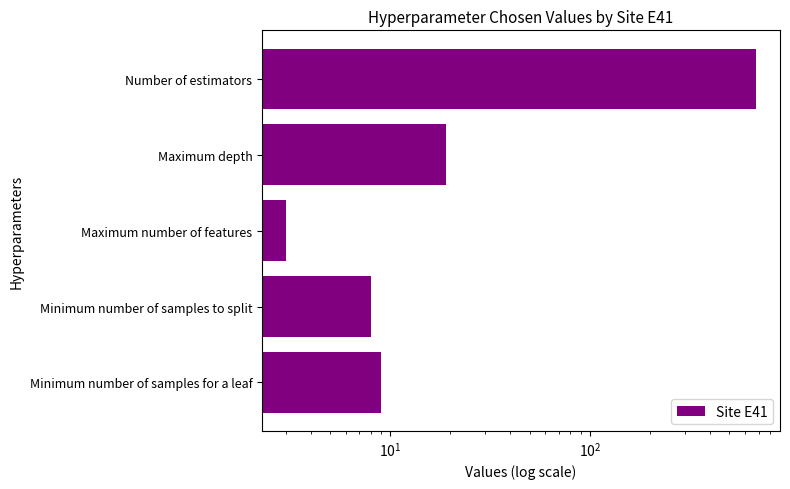

What is the maximum value shown in the chart?

683